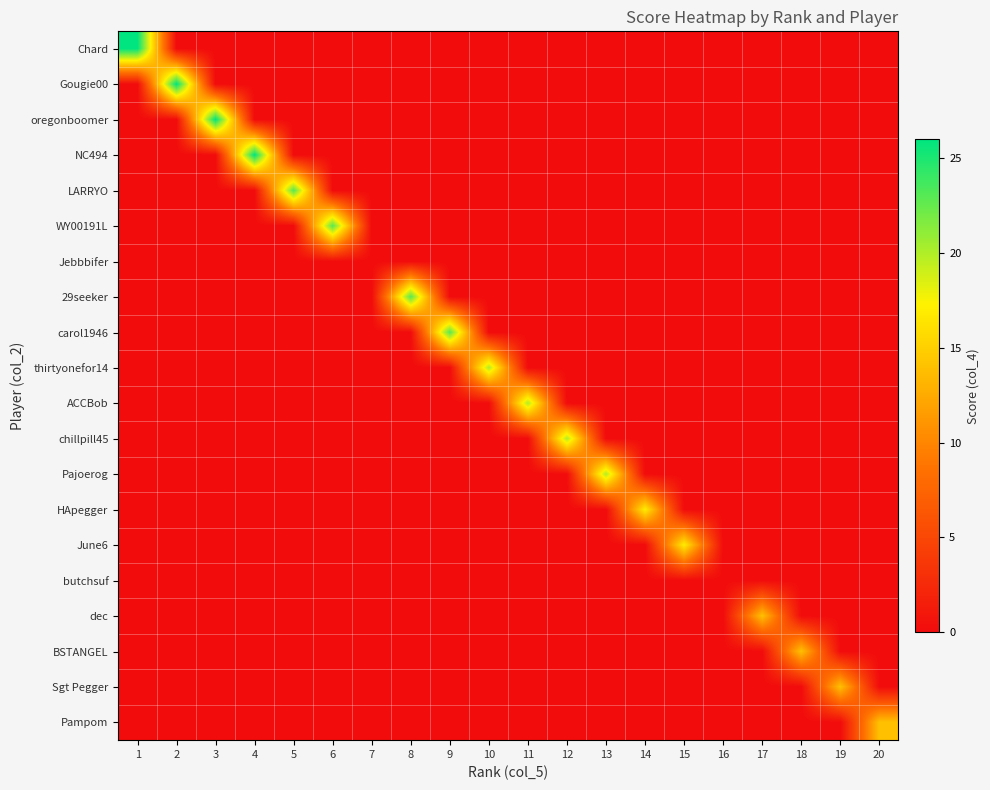

Count the number of categories in the chart.

20